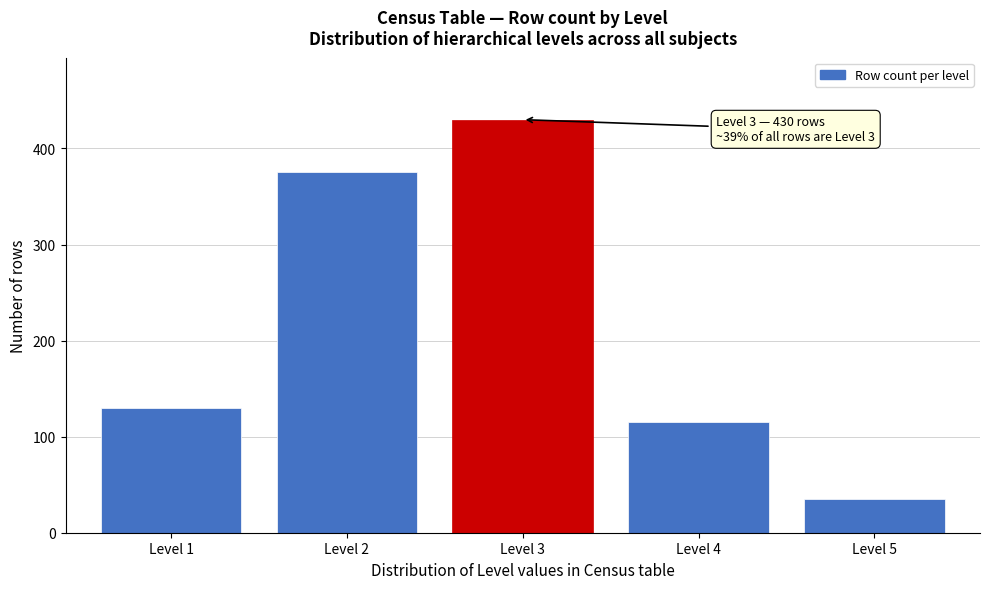

Reading right to left, transcribe all the data shown in this chart.

35	115	430	375	130